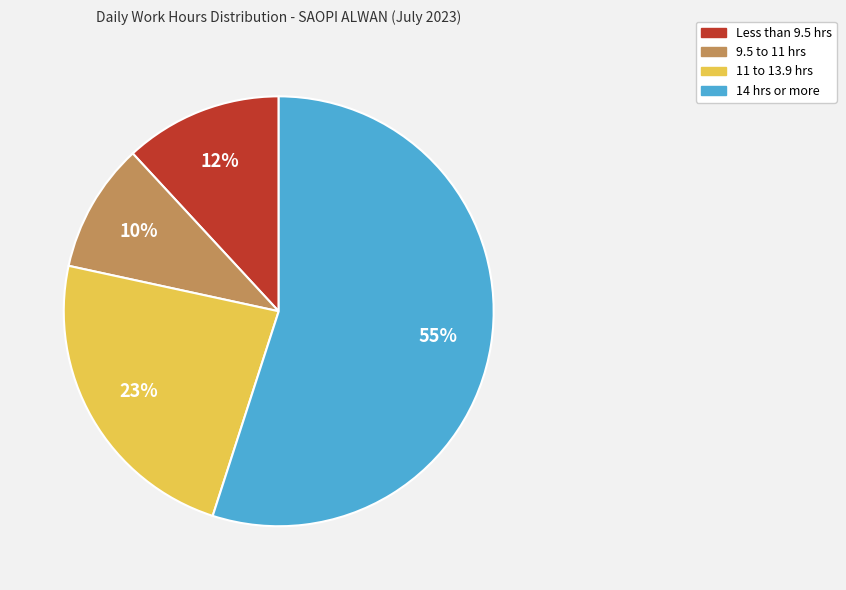

Is there any slice that represents more than half of the pie?

Yes